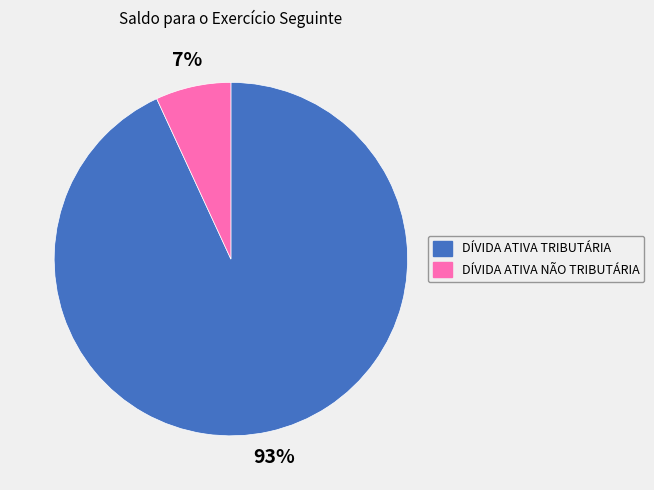

To the nearest percent, what is the average slice percentage?

50%